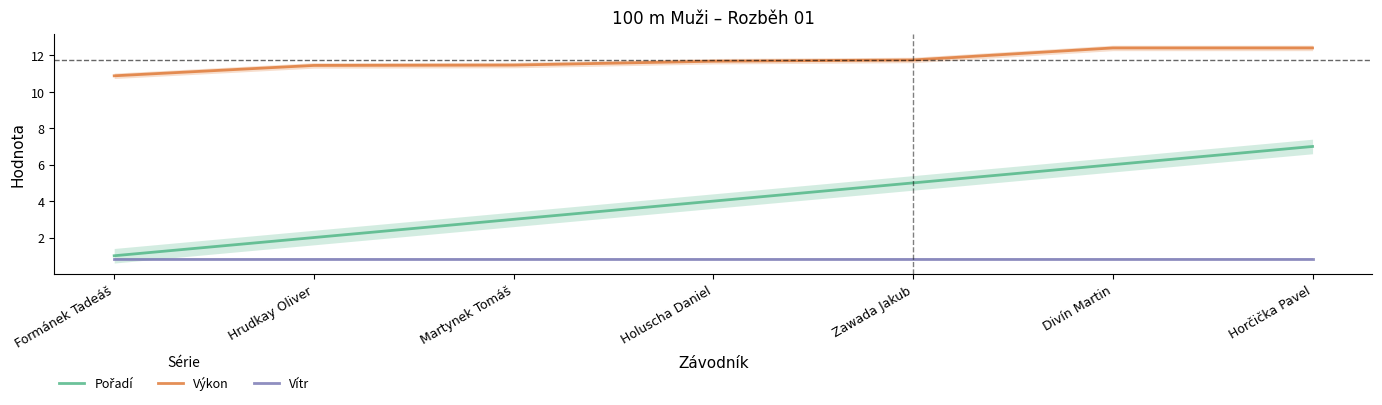

Reading right to left, list all the values displayed in this chart.

Pořadí: 7.0	6.0	5.0	4.0	3.0	2.0	1.0
Výkon: 12.4	12.4	11.8	11.7	11.5	11.4	10.9
Vítr: 0.8	0.8	0.8	0.8	0.8	0.8	0.8